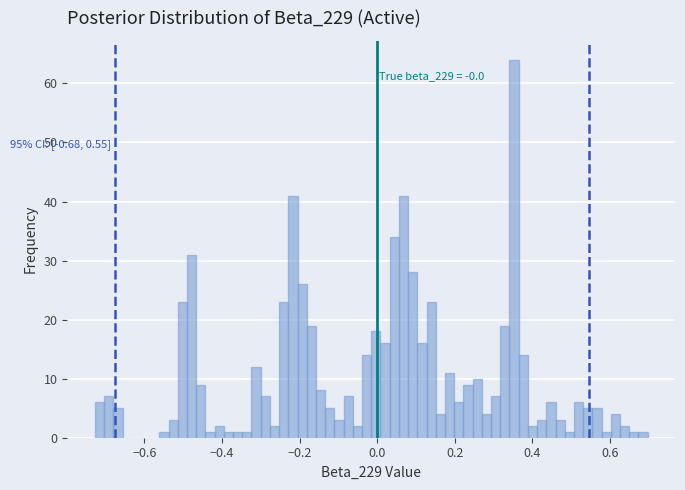

Around what value on the x-axis is the tallest bar? Give the approximate position of its centre, as read against the axis.

0.36